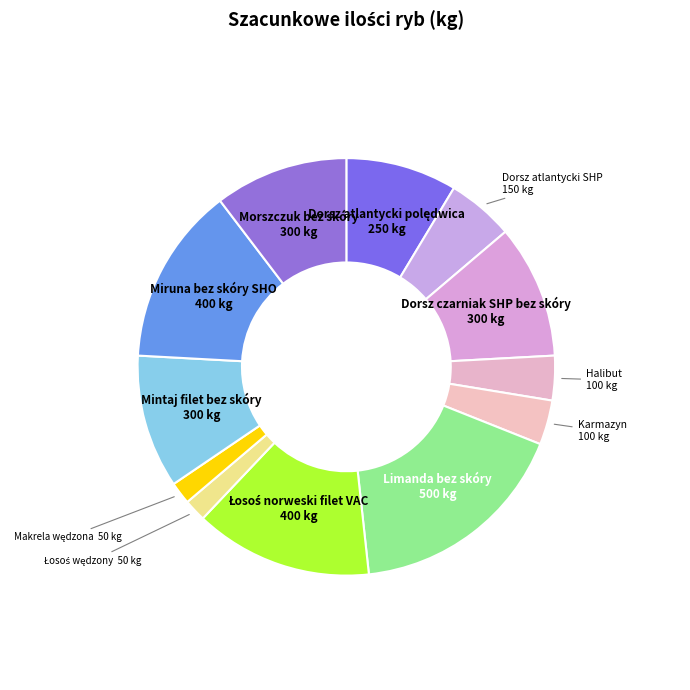

Approximately how many times larger is the value at Dorsz czarniak SHP bez skóry 300 kg compared to Karmazyn 100 kg?

3.0